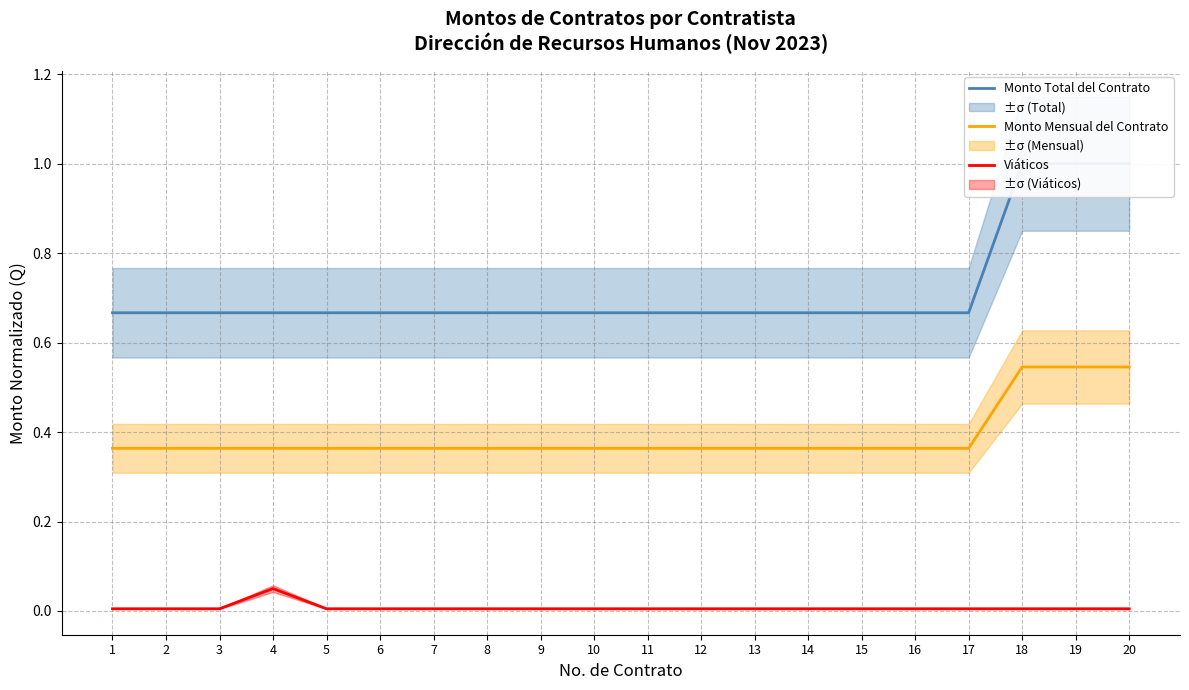

What is the highest value of the Monto Mensual del Contrato series?

0.5